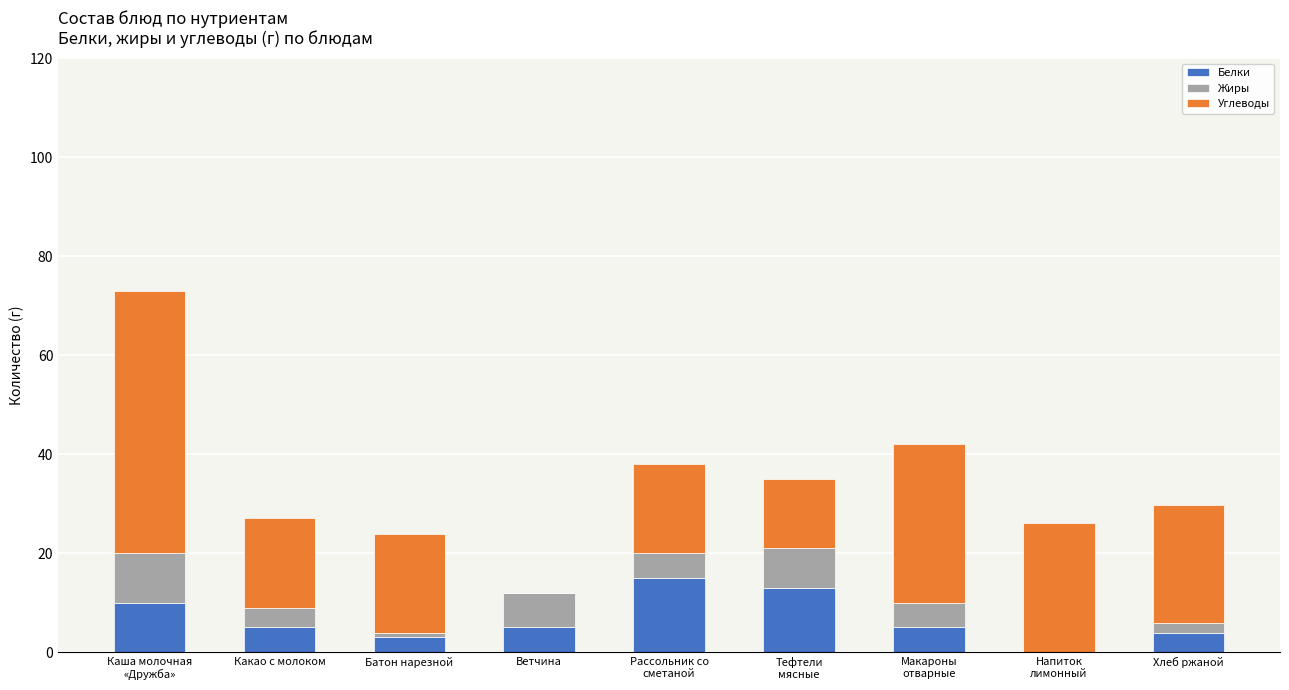

What is the total value across all series at Ветчина?

12.0